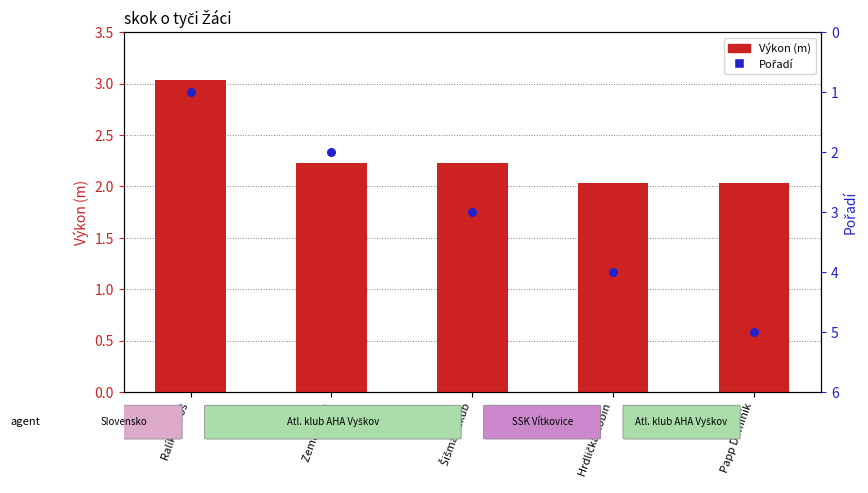

What is the total value across all series at Šišma Jakub?

5.2